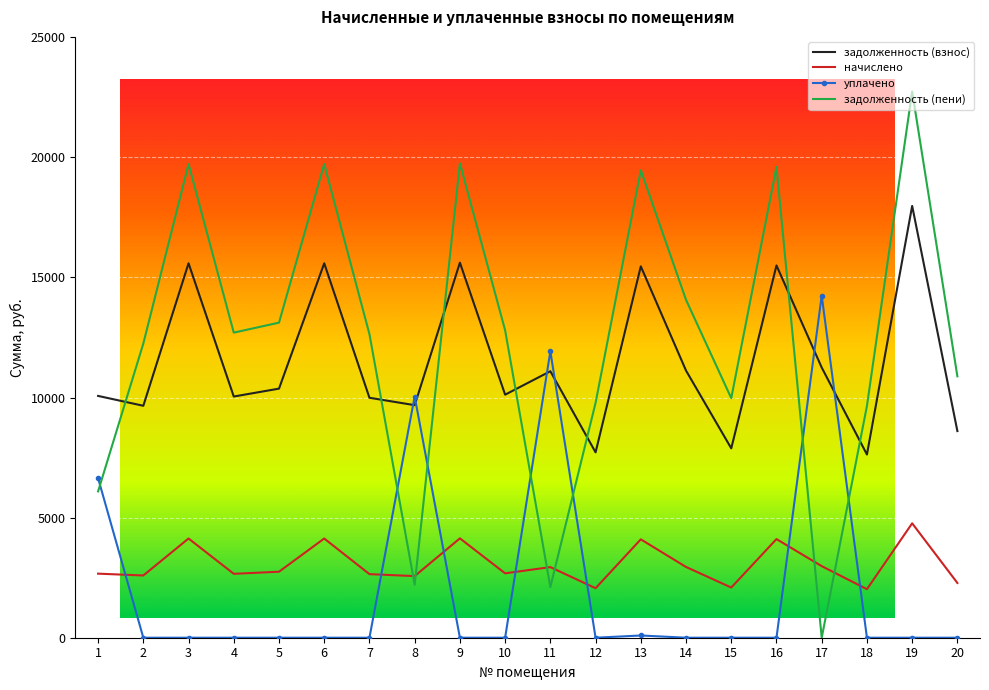

The value of уплачено at 18 is 0.0. True or false?

True